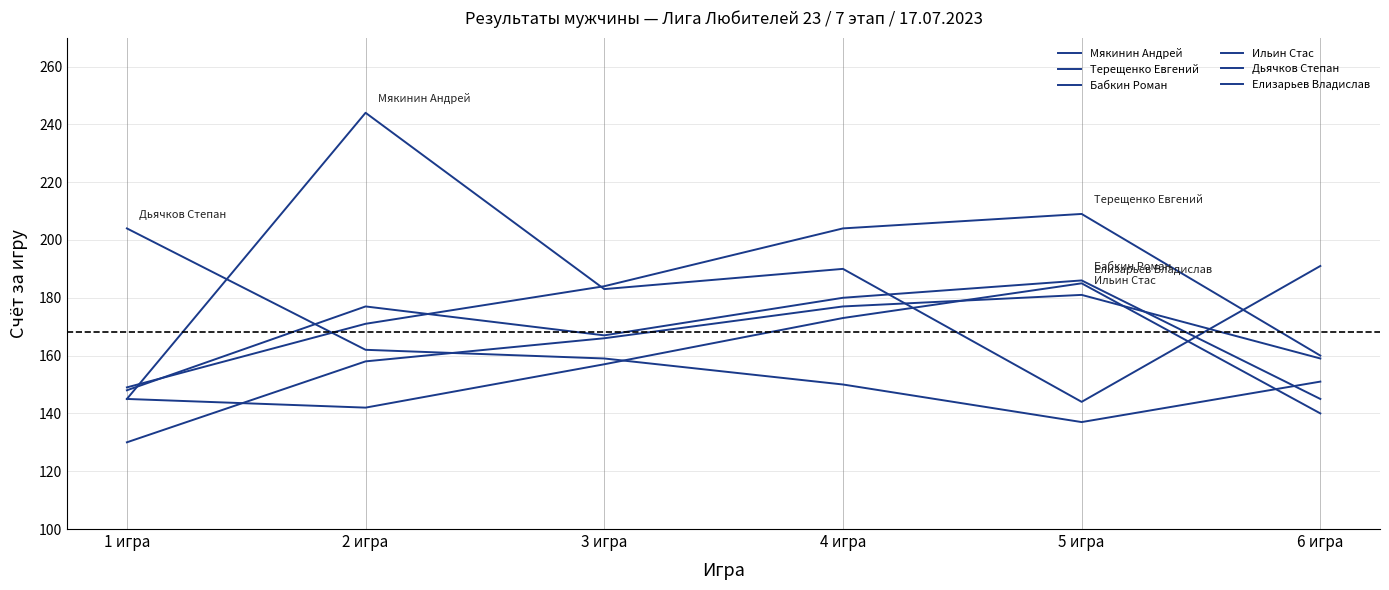

At which label does Терещенко Евгений reach its peak?

5 игра